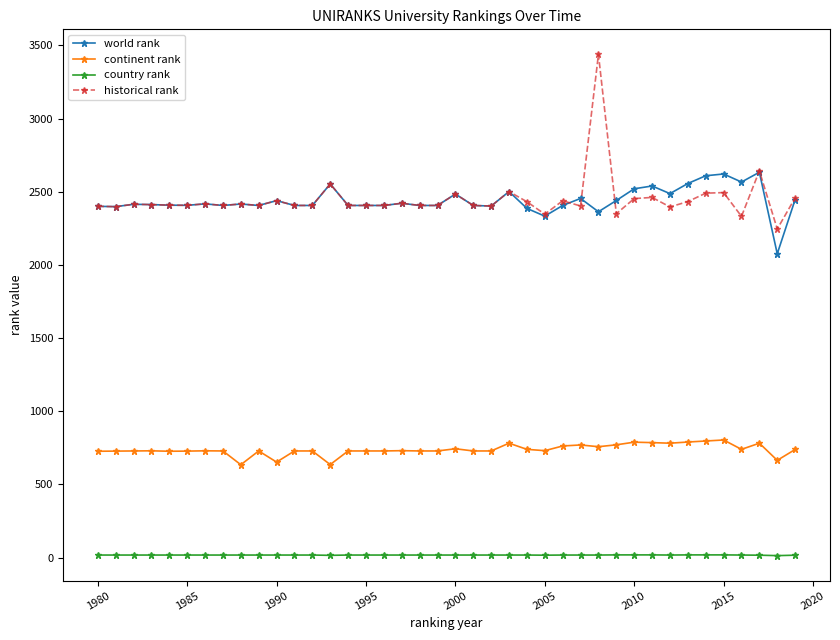

What is the difference between the maximum and second lowest values in the continent rank series?

168.0